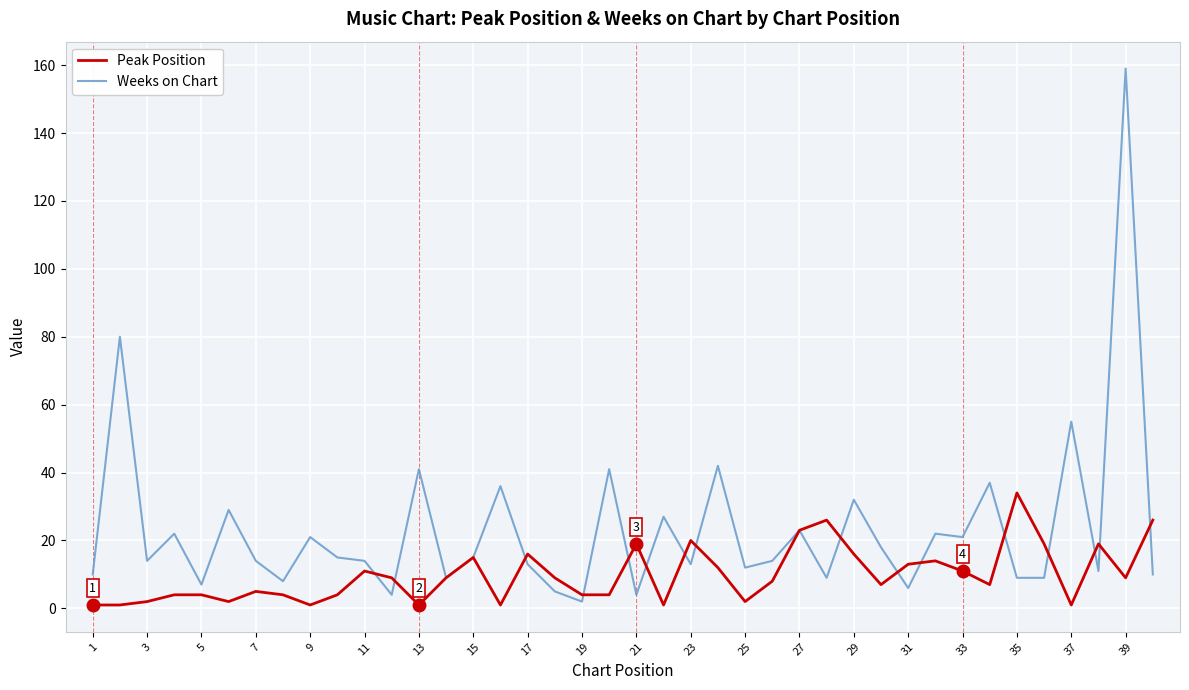

Which series has the widest spread of values?

Weeks on Chart